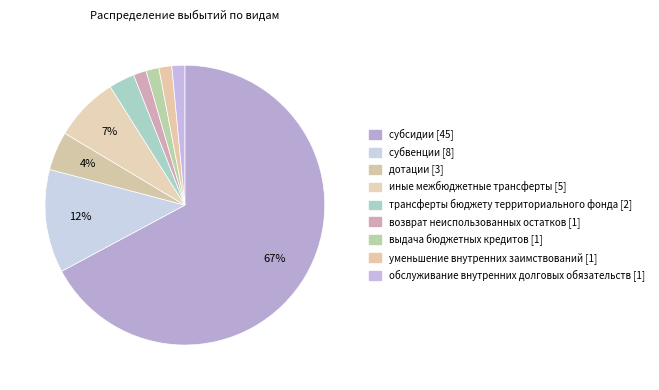

How many slices are in this pie chart?

9